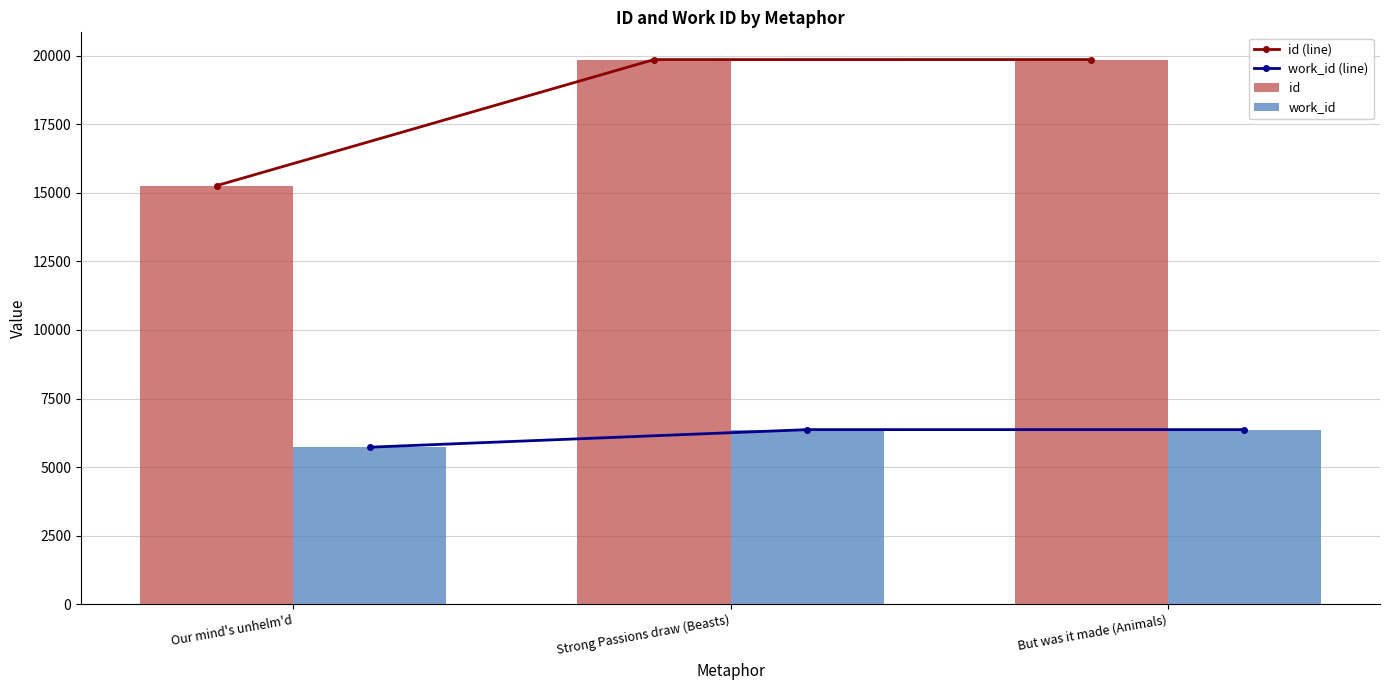

The id (line) series shows 15262 at Our mind's unhelm'd. True or false?

True